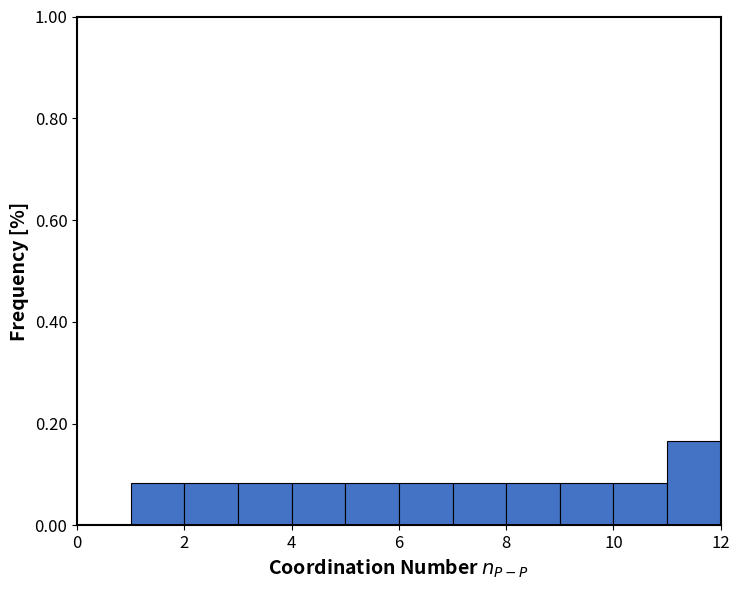

Reading left to right, transcribe this chart: for each bar, give the range it covers on the x-axis and its height. The values are not printed on the chart, so give them approximately, as read against the axis.

0 to 1: 0
1 to 2: 0.08
2 to 3: 0.08
3 to 4: 0.08
4 to 5: 0.08
5 to 6: 0.08
6 to 7: 0.08
7 to 8: 0.08
8 to 9: 0.08
9 to 10: 0.08
10 to 11: 0.08
11 to 12: 0.16